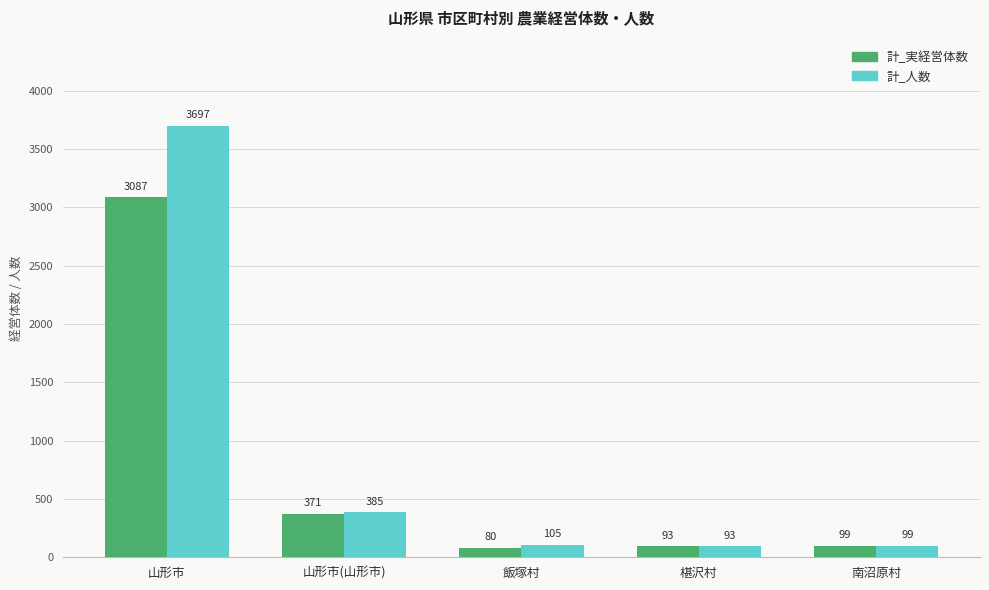

What is the difference between the maximum and minimum values in the 計_人数 series?

3604